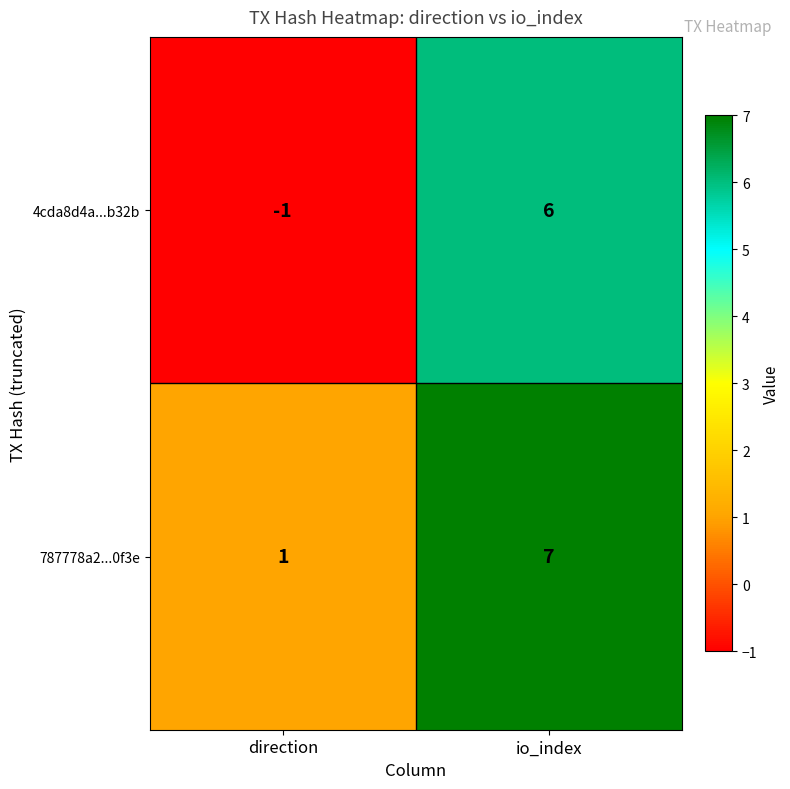

Reading right to left, what are all the values shown in this chart?

4cda8d4a...b32b: io_index=6	direction=-1
787778a2...0f3e: io_index=7	direction=1